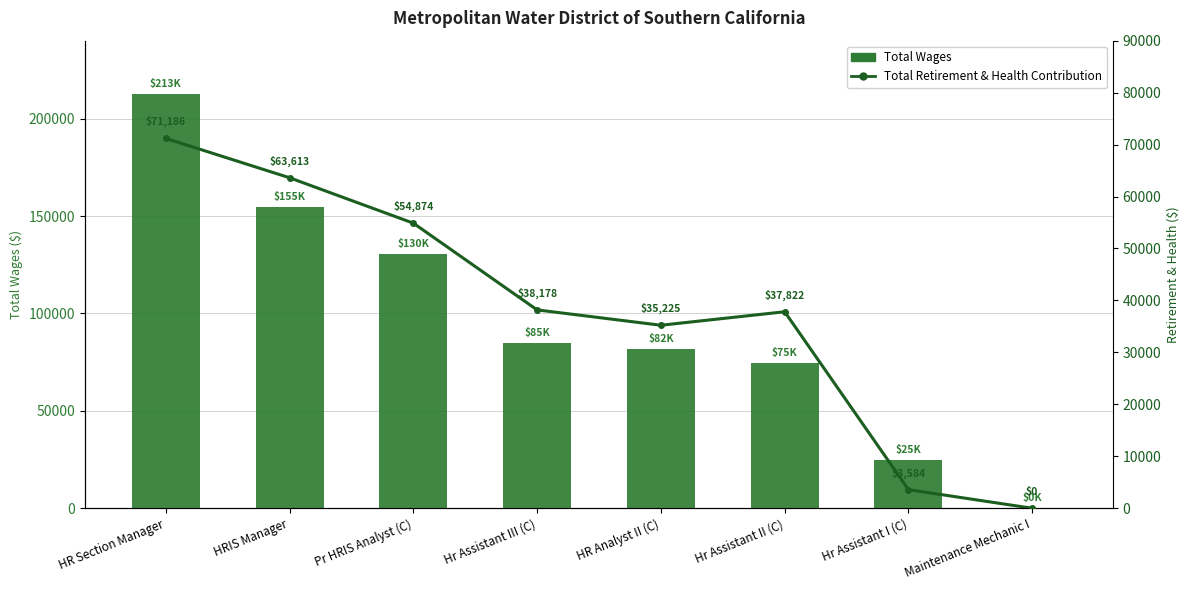

Between Hr Assistant I (C) and Hr Assistant II (C), which is larger?

Hr Assistant II (C)